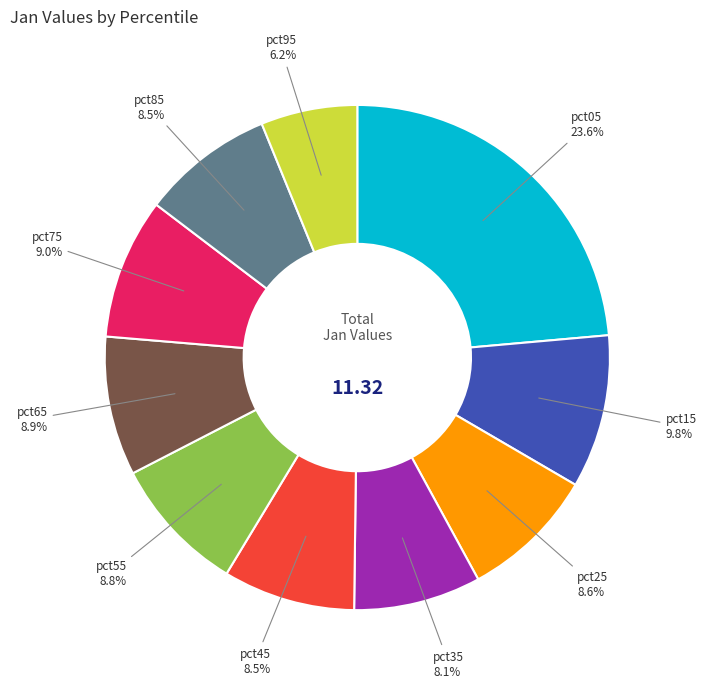

Is there a majority slice in this chart?

No